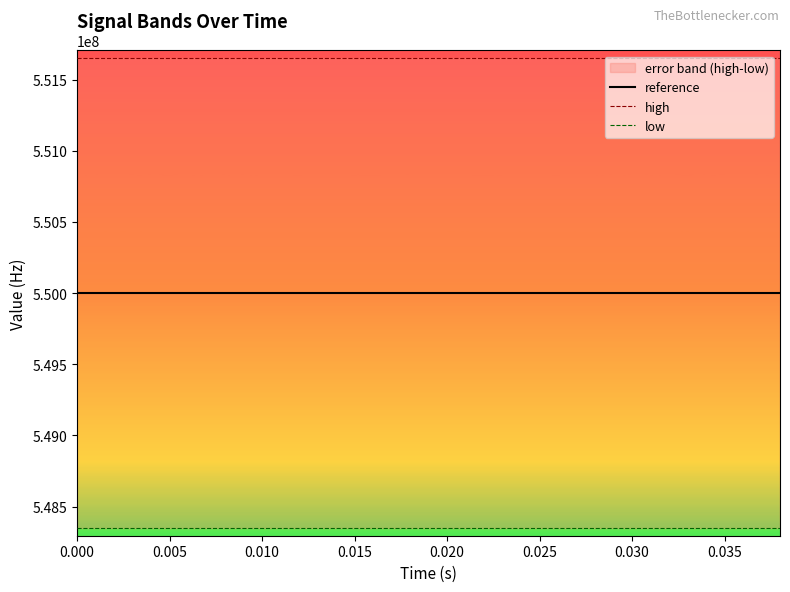

Reading left to right, list all the values displayed in this chart.

reference: 550000000	550000000	550000000	550000000	550000000	550000000	550000000	550000000	550000000	550000000	550000000	550000000	550000000	550000000	550000000	550000000	550000000	550000000	550000000	550000000
high: 551650000	551650000	551650000	551650000	551650000	551650000	551650000	551650000	551650000	551650000	551650000	551650000	551650000	551650000	551650000	551650000	551650000	551650000	551650000	551650000
low: 548350000	548350000	548350000	548350000	548350000	548350000	548350000	548350000	548350000	548350000	548350000	548350000	548350000	548350000	548350000	548350000	548350000	548350000	548350000	548350000